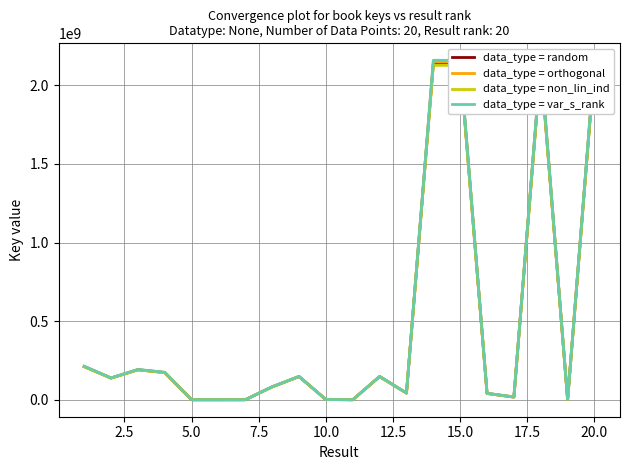

Reading left to right, transcribe all the data shown in this chart.

data_type = random: 211194018.0	137852806.0	190841887.0	173084585.0	4929.0	848.0	160245.0	81994168.0	147496765.0	1429915.0	3526.0	147500438.0	42410266.0	2137668972.0	2137672668.0	40291578.0	17306221.0	2137716614.0	652417.0	2137668372.0
data_type = orthogonal: 212249988.1	138542070.0	191796096.4	173950007.9	4953.6	852.2	161046.2	82404138.8	148234248.8	1437064.6	3543.6	148237940.2	42622317.3	2148357316.9	2148361031.3	40493035.9	17392752.1	2148405197.1	655679.1	2148356713.9
data_type = non_lin_ind: 210138047.9	137163542.0	189887677.6	172219162.1	4904.4	843.8	159443.8	81584197.2	146759281.2	1422765.4	3508.4	146762935.8	42198214.7	2126980627.1	2126984304.7	40090120.1	17219689.9	2127028030.9	649154.9	2126980030.1
data_type = var_s_rank: 213305958.2	139231334.1	192750305.9	174815430.8	4978.3	856.5	161847.5	82814109.7	148971732.7	1444214.1	3561.3	148975442.4	42834368.7	2159045661.7	2159049394.7	40694493.8	17479283.2	2159093780.1	658941.2	2159045055.7